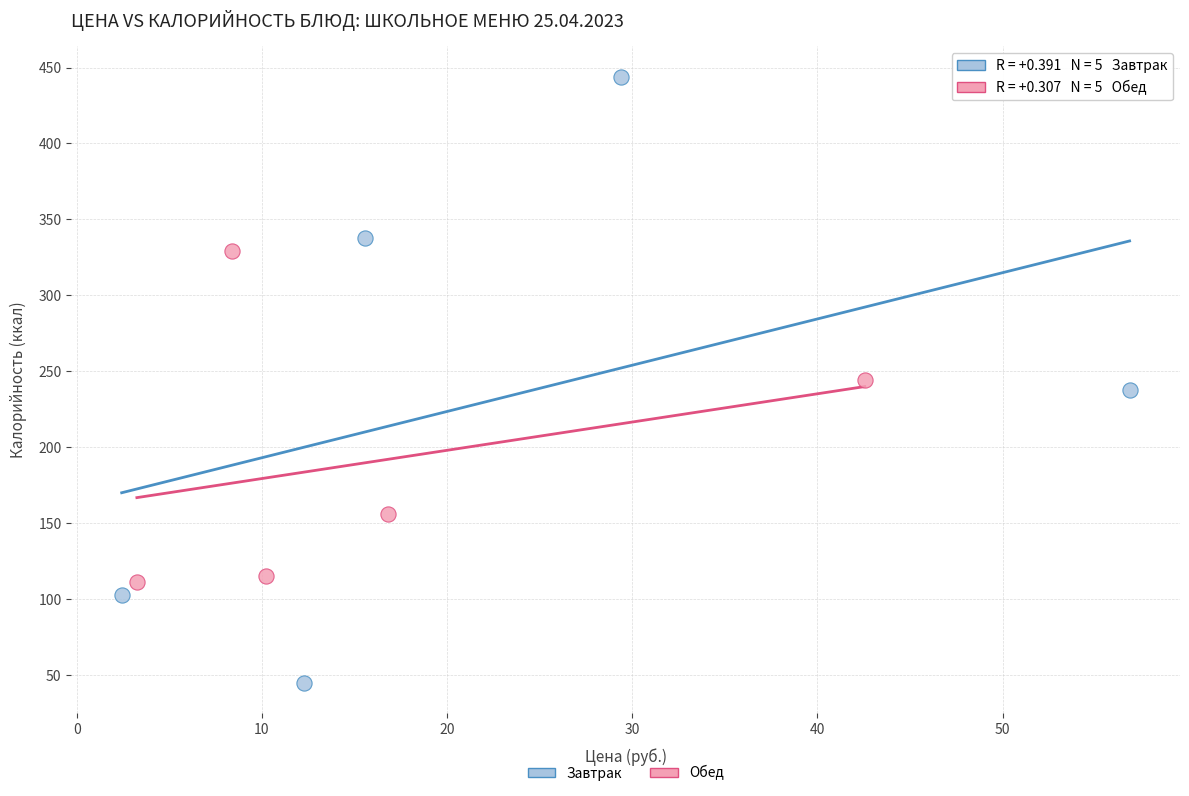

Which series has the largest Y range (max minus min)?

Завтрак